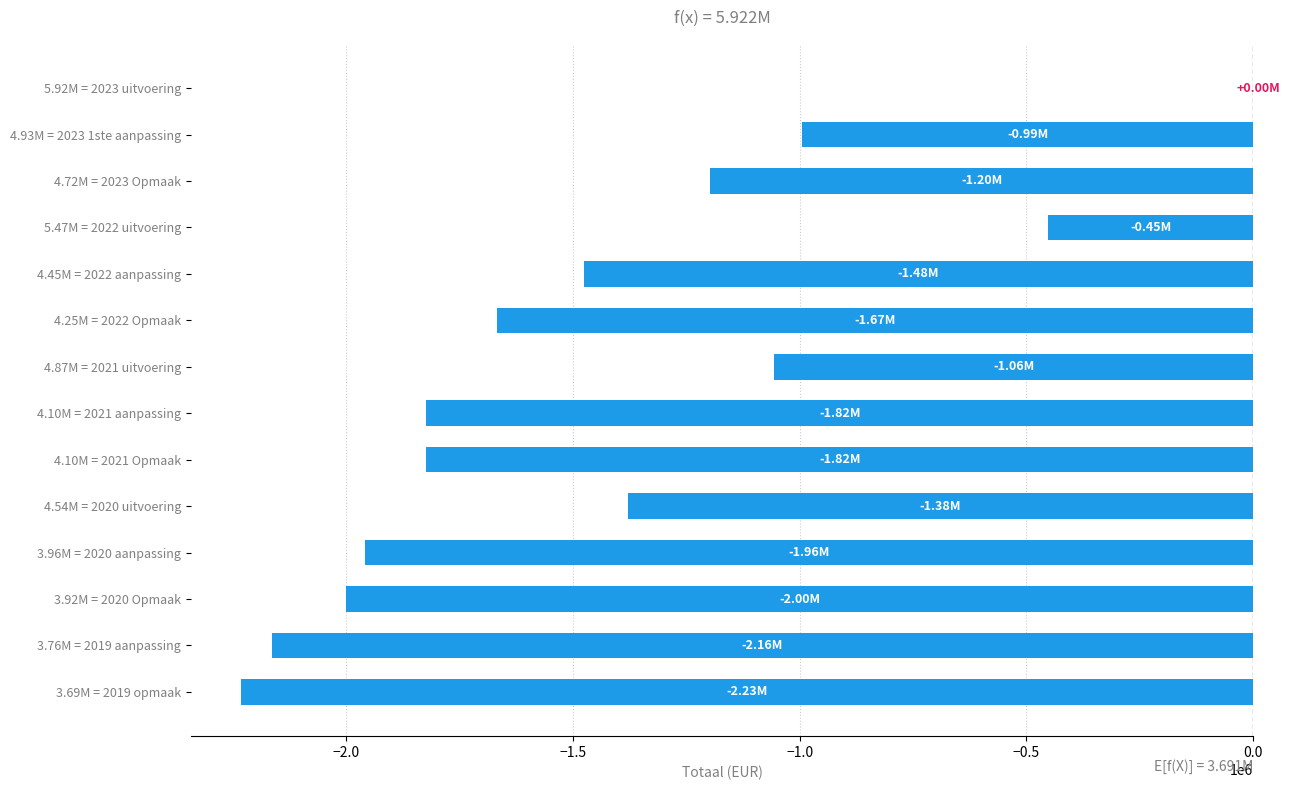

Which has a higher value, 4.72M = 2023 Opmaak or 4.45M = 2022 aanpassing?

4.72M = 2023 Opmaak